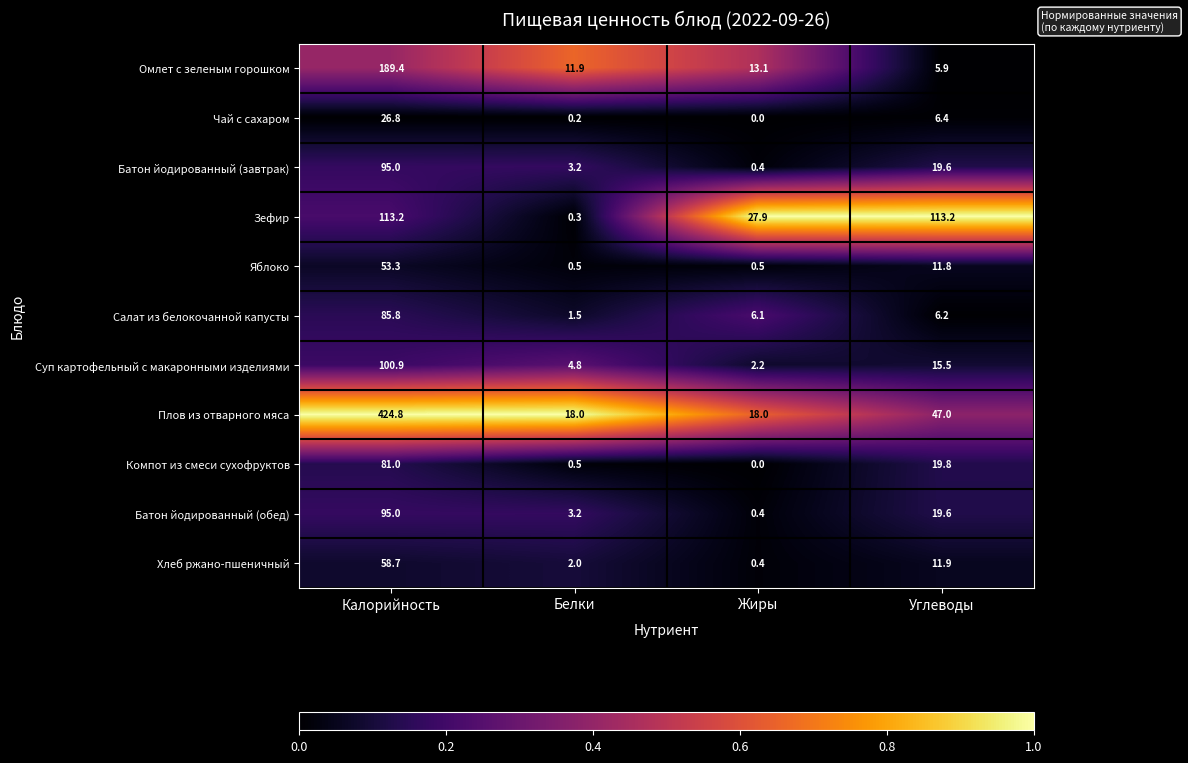

What is the sum of all Чай с сахаром values?

33.4